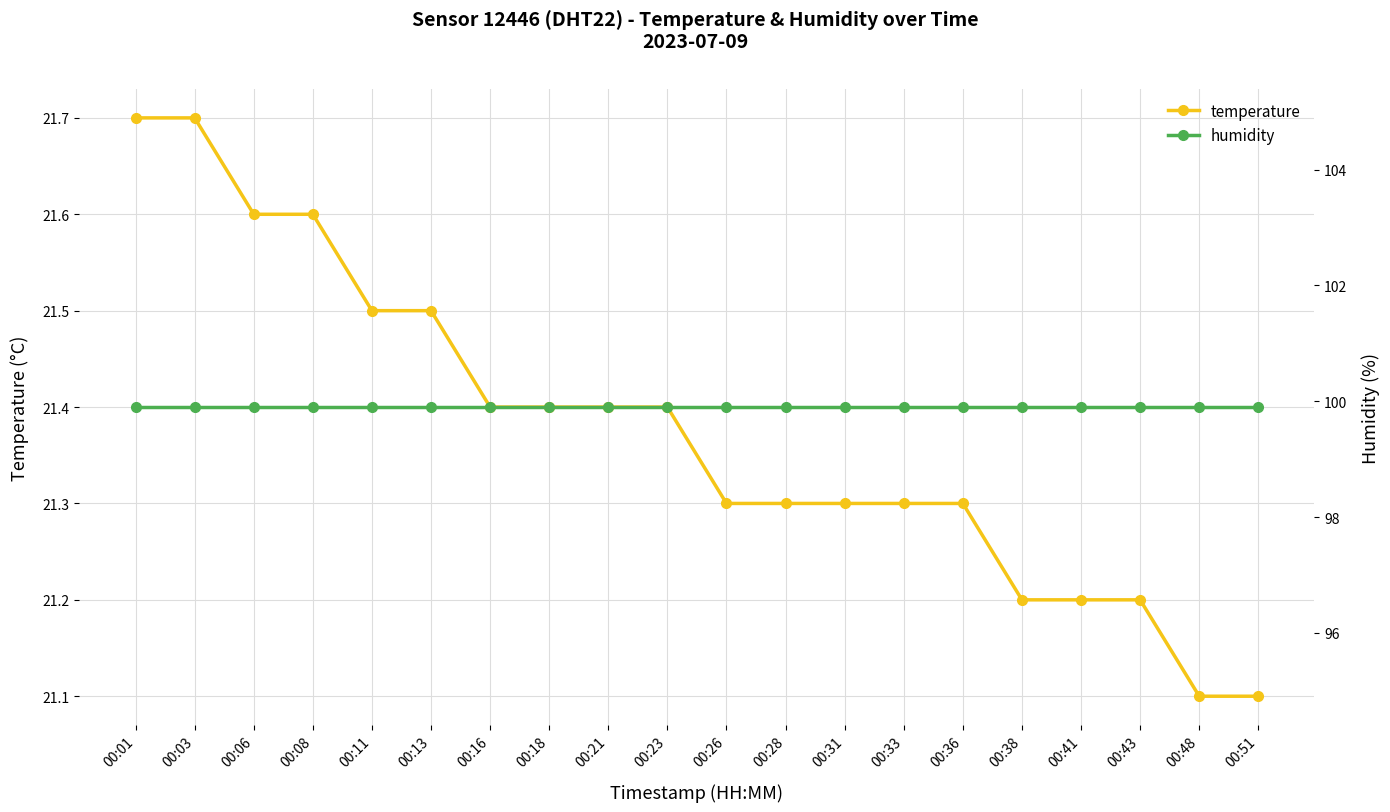

The temperature series shows 30.7 at 00:08. True or false?

False